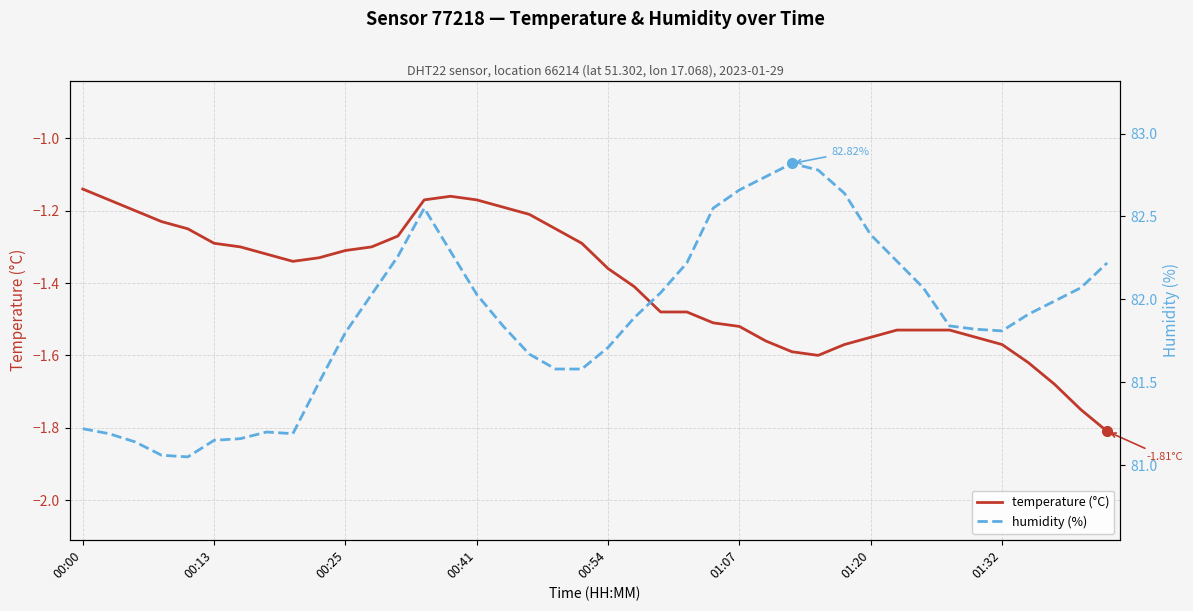

How many lines are shown in the chart?

2